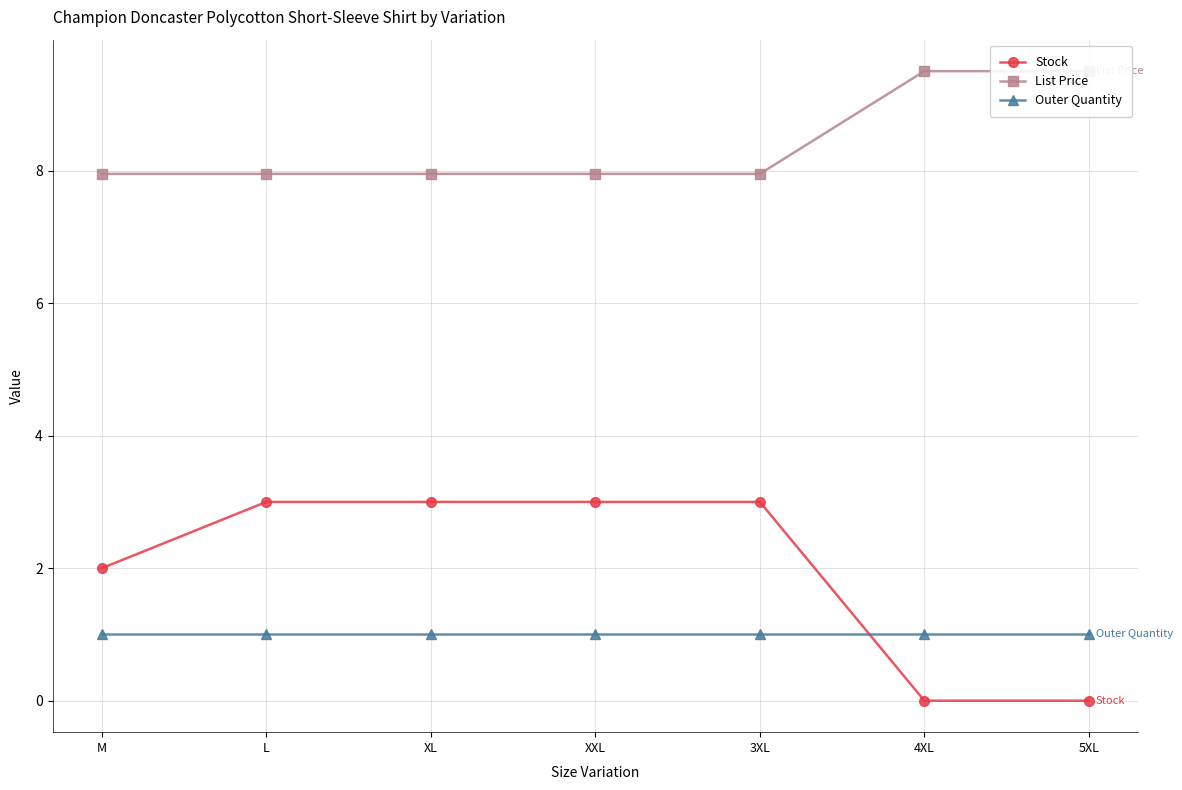

What is the highest value of the Outer Quantity series?

1